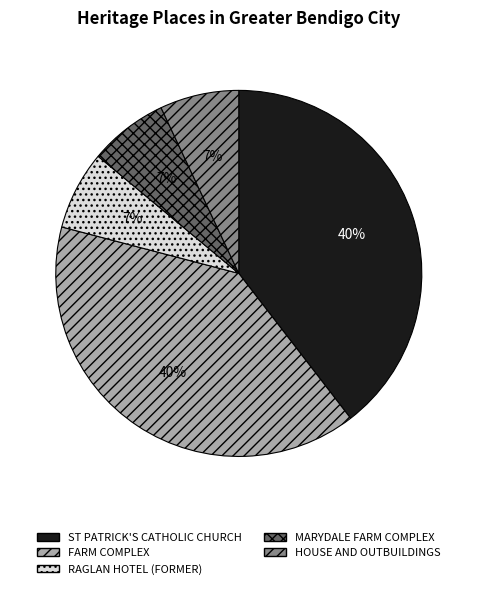

True or false: RAGLAN HOTEL (FORMER) accounts for 17% of the total.

False